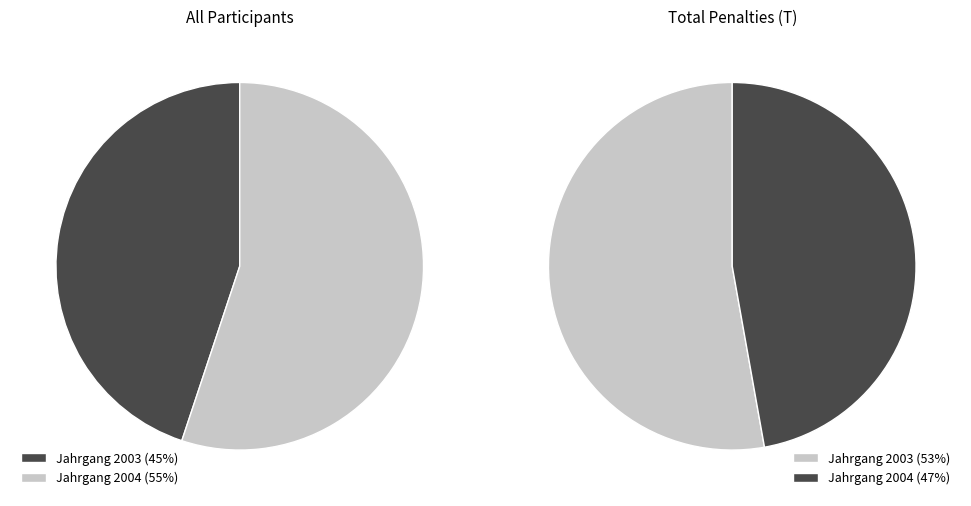

What is the ratio of the value at 2004 to the value at 2003?

1.2